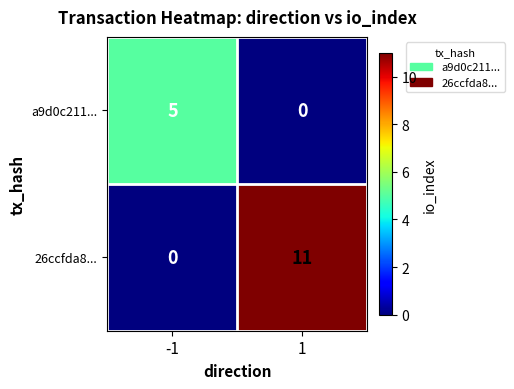

Rank the series at 1 from lowest to highest value.

a9d0c211..., 26ccfda8...